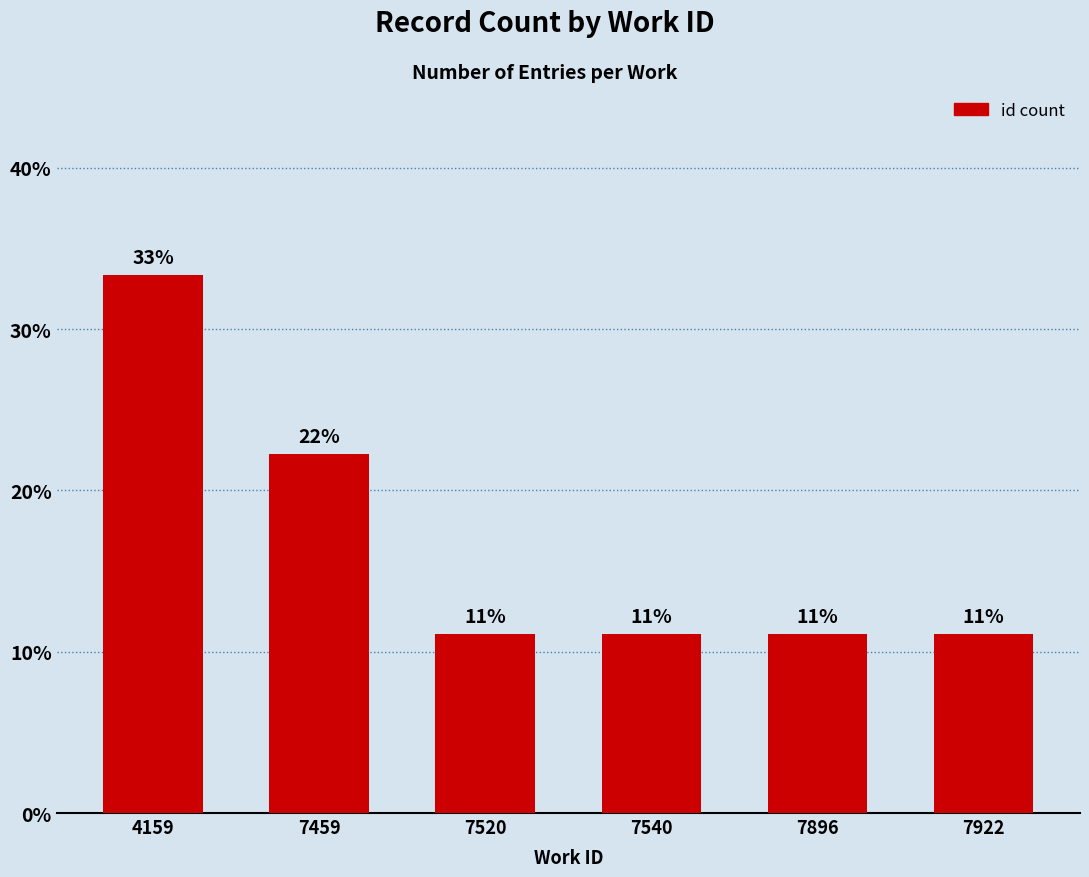

Which label corresponds to the largest value in the chart?

4159